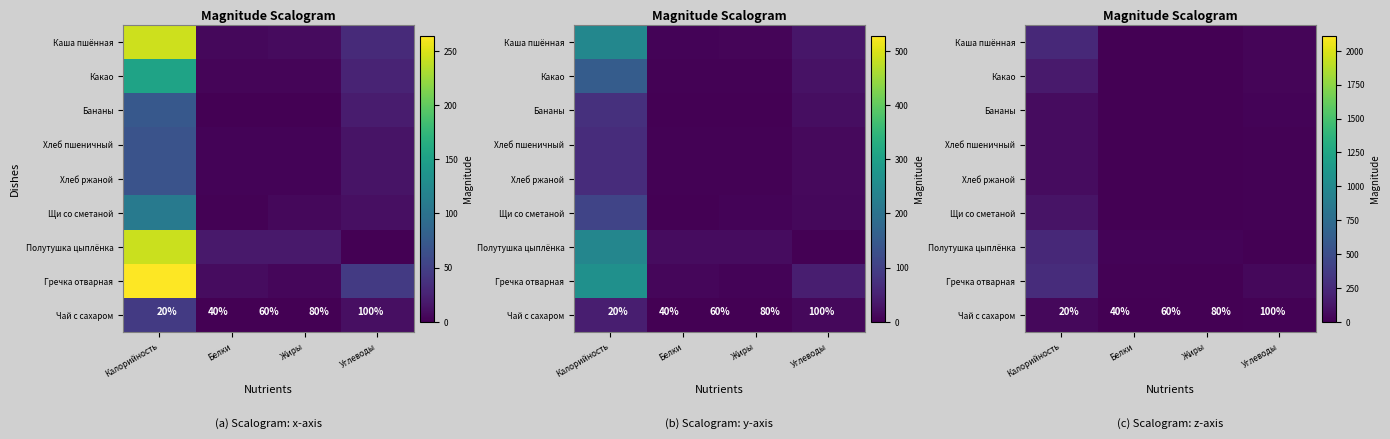

At which label does Щи со сметаной reach its minimum?

Белки